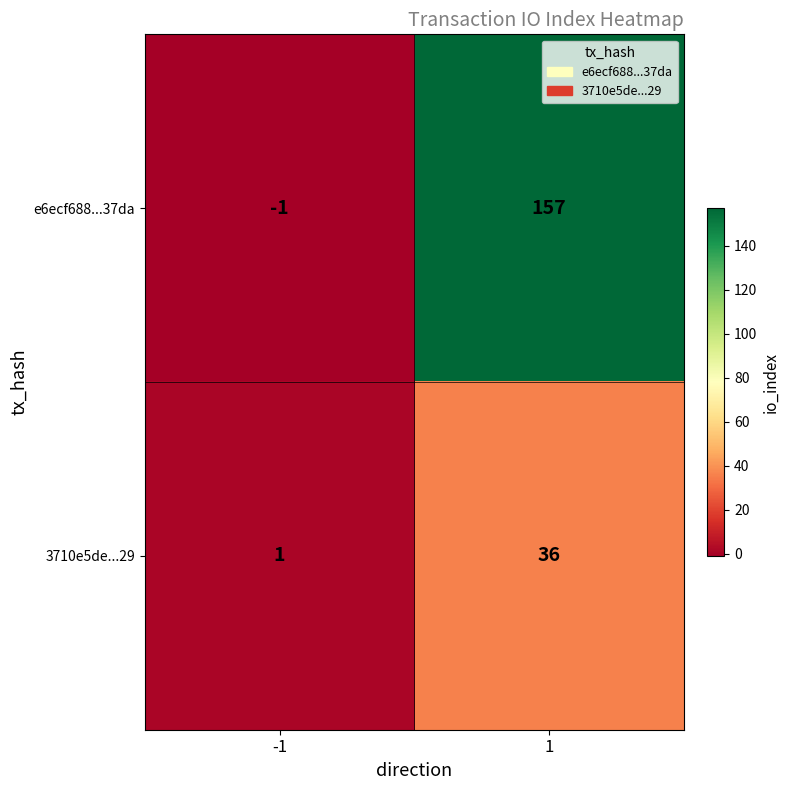

Which series has the largest total across all categories?

e6ecf688...37da